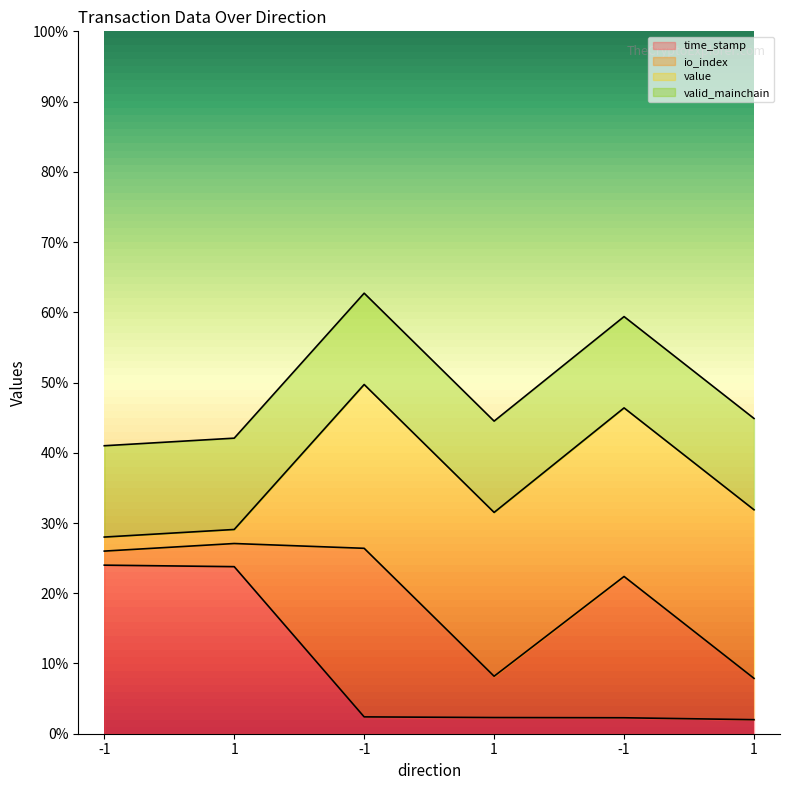

What is the highest value of the io_index series?

0.6